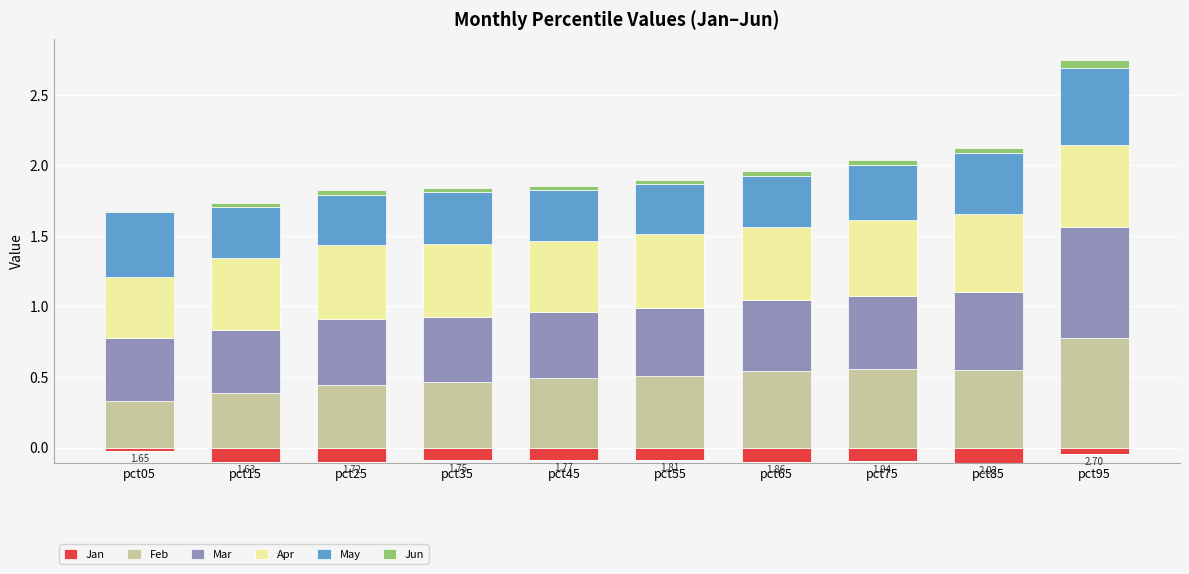

Where is Jan nearest to the value 0?

pct05